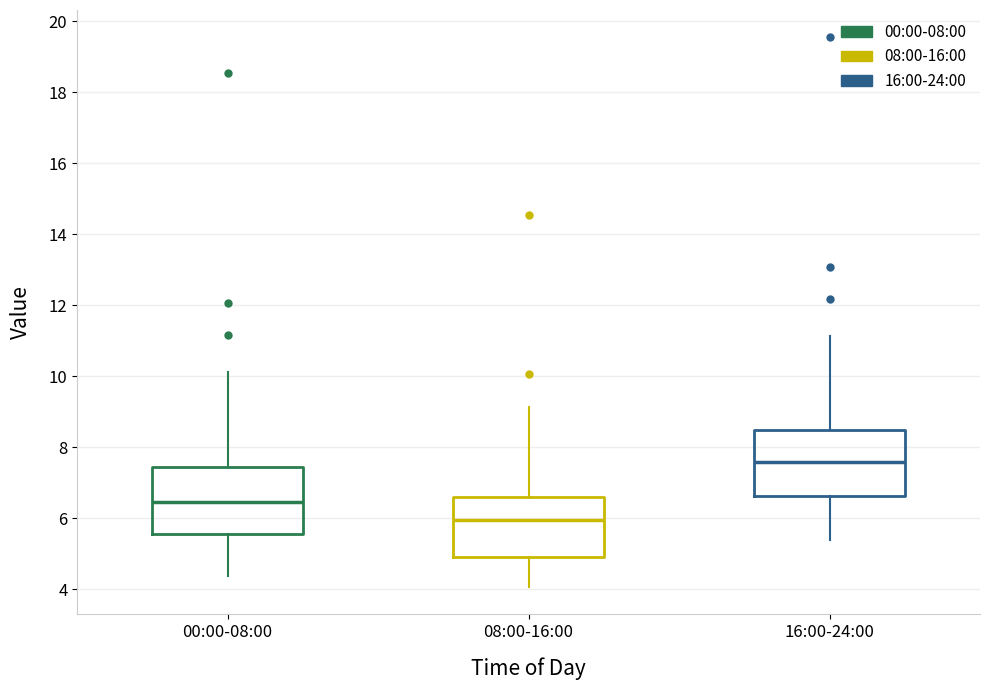

Where does the median line of the box for 00:00-08:00 sit on the y-axis? The values are not printed on the chart, so give them approximately, as read against the axis.

6.4